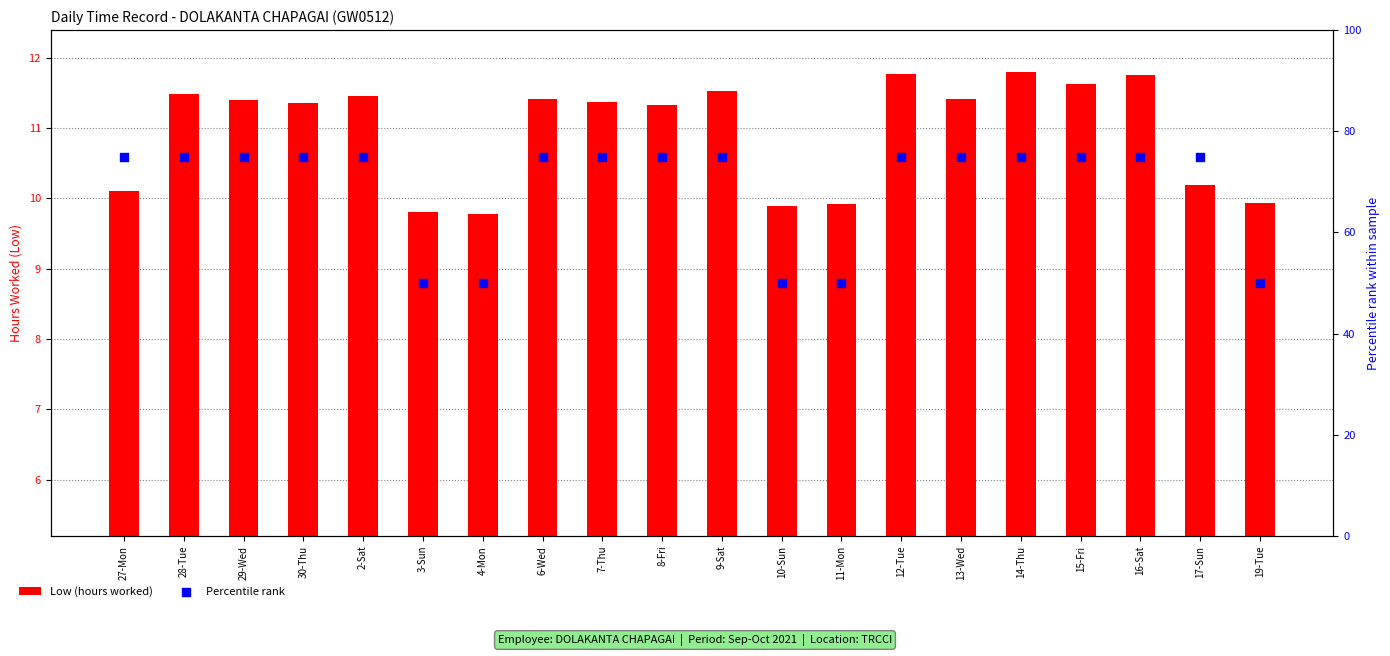

At how many categories does at least one series exceed 42?

20